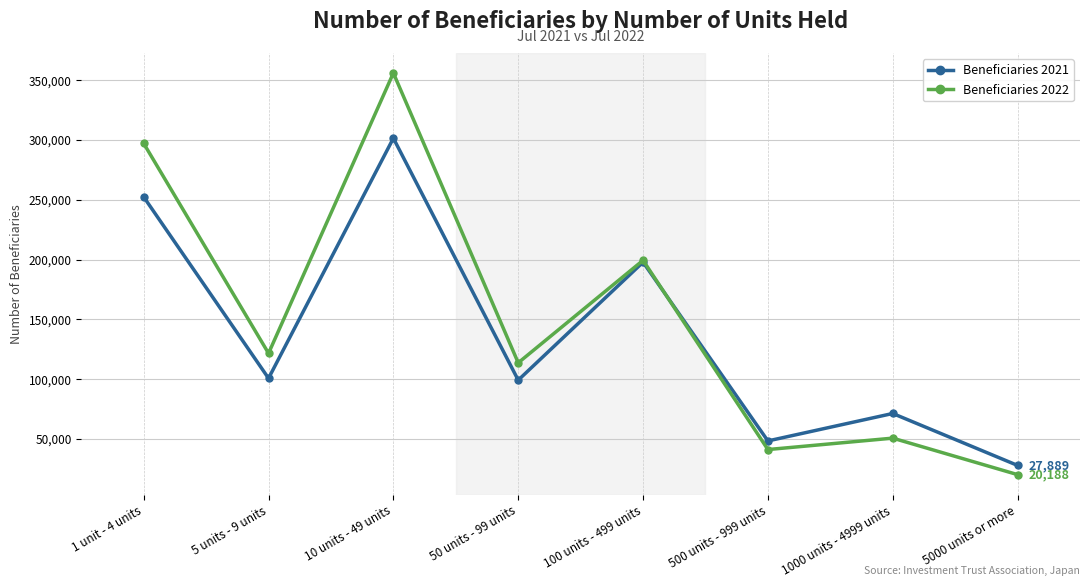

How many intersections are there between Beneficiaries 2021 and Beneficiaries 2022?

1